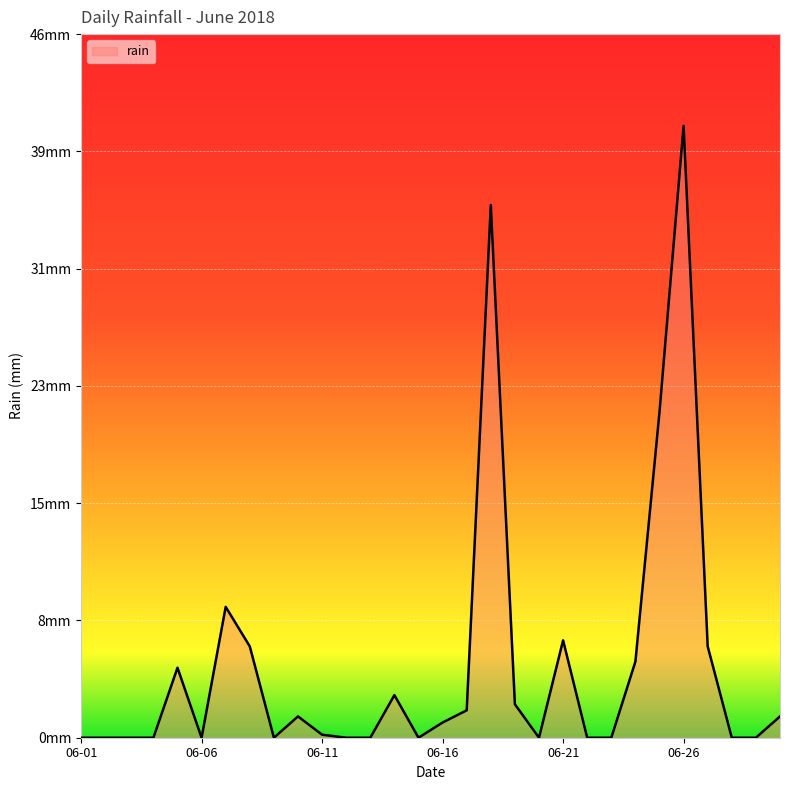

How many points are lower than both their immediate neighbors (excluding endpoints)?

4